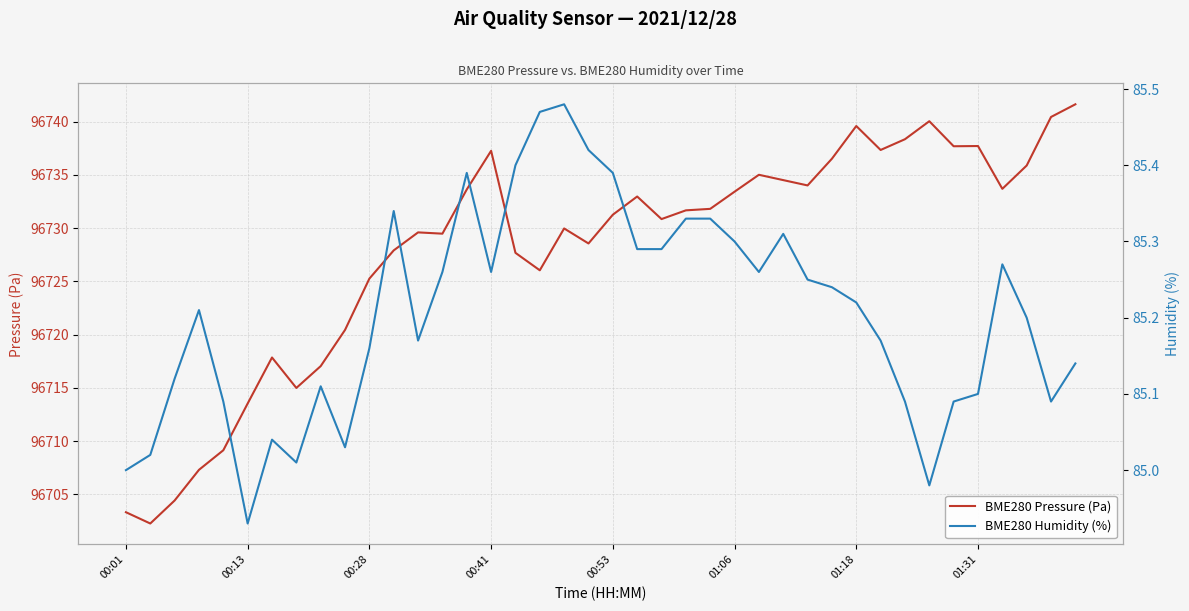

What is the value of the BME280 Pressure (Pa) point at the 13th from the left?

96729.6